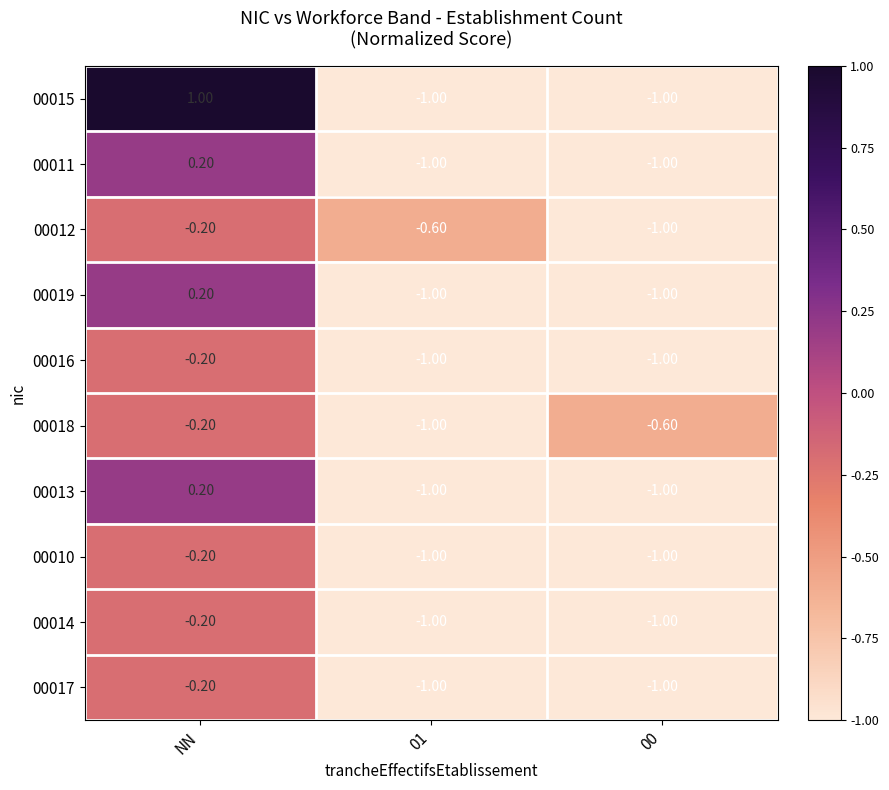

Between NN and 01, which series saw the biggest shift?

00015